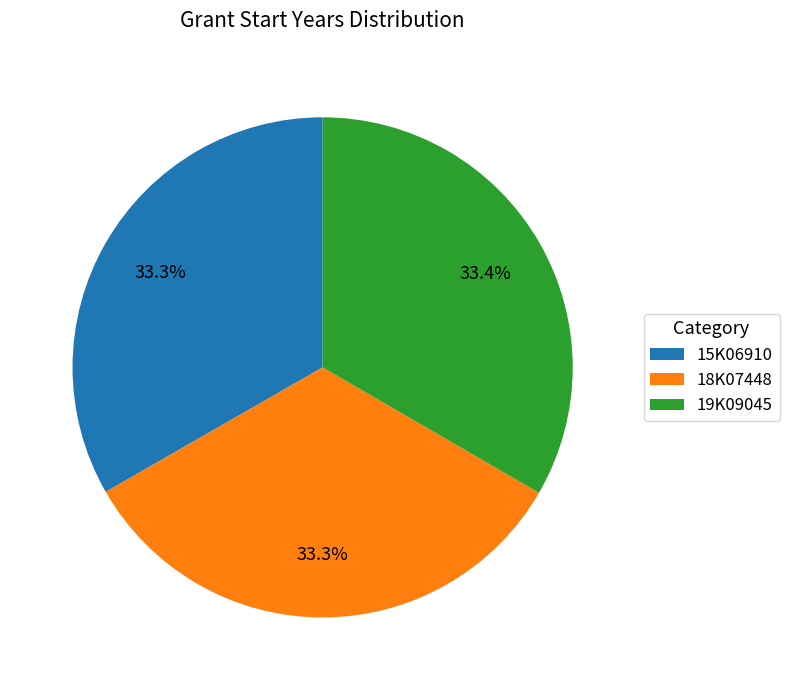

Combined, what portion of the pie is 15K06910 and 18K07448?

66.6%